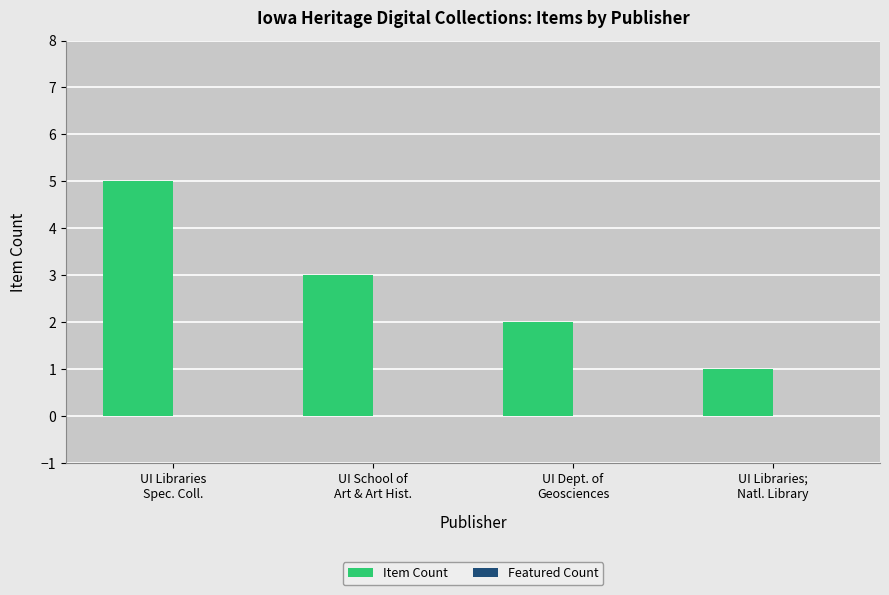

What is the sum of all values?

11